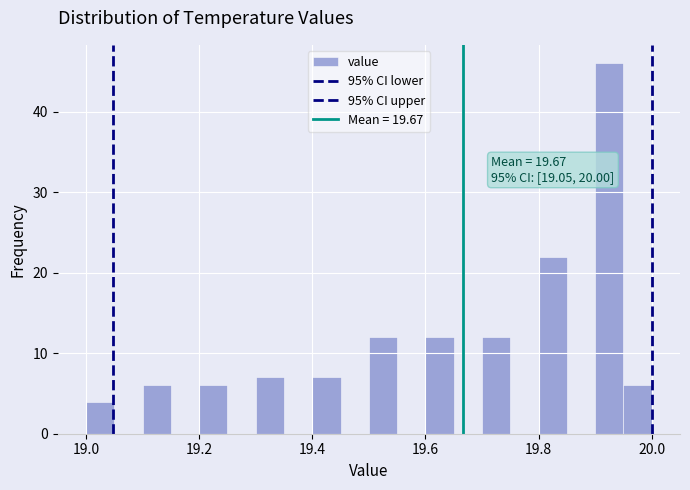

Read against the x-axis, roughly where is the centre of the tallest bar?

19.92